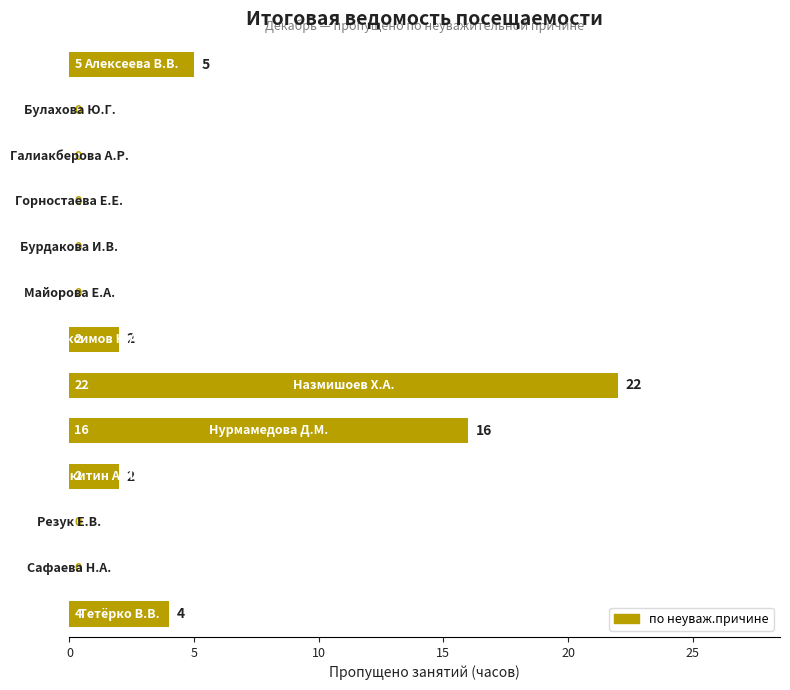

What is the greatest value displayed?

22